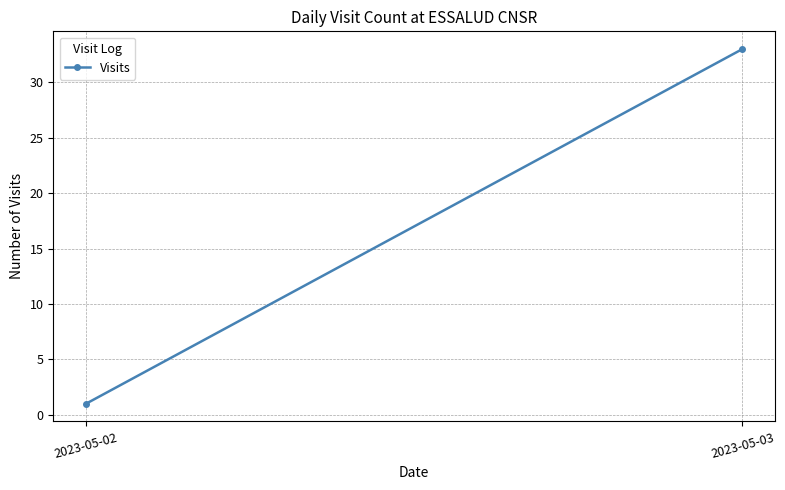

Count the values in the range 1 to 33.

2